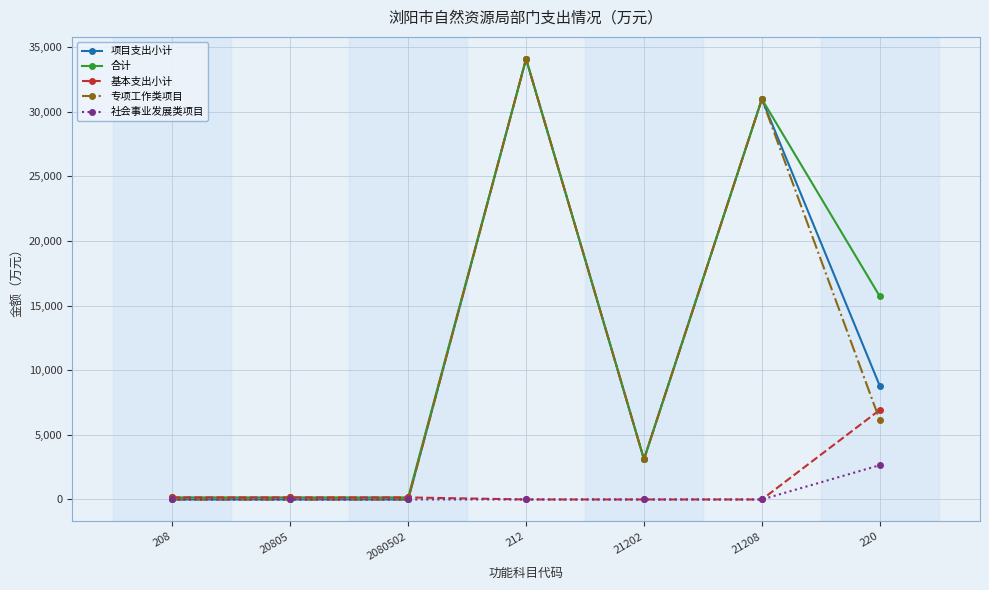

What is the maximum value for 基本支出小计?

6929.2